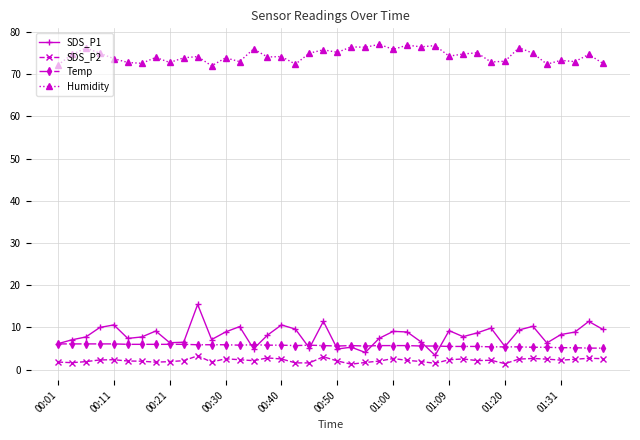

Which series has the largest range (max minus min)?

SDS_P1